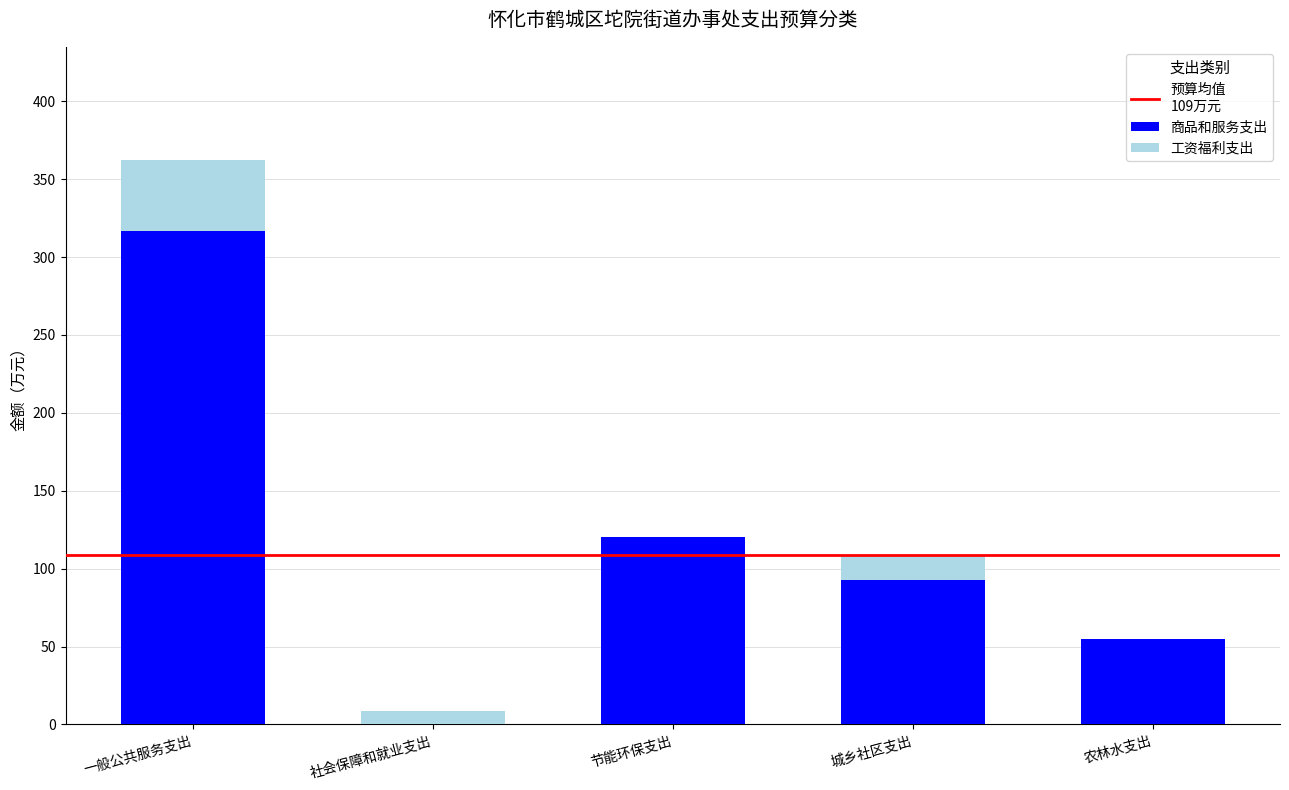

How many distinct data groups are displayed?

2